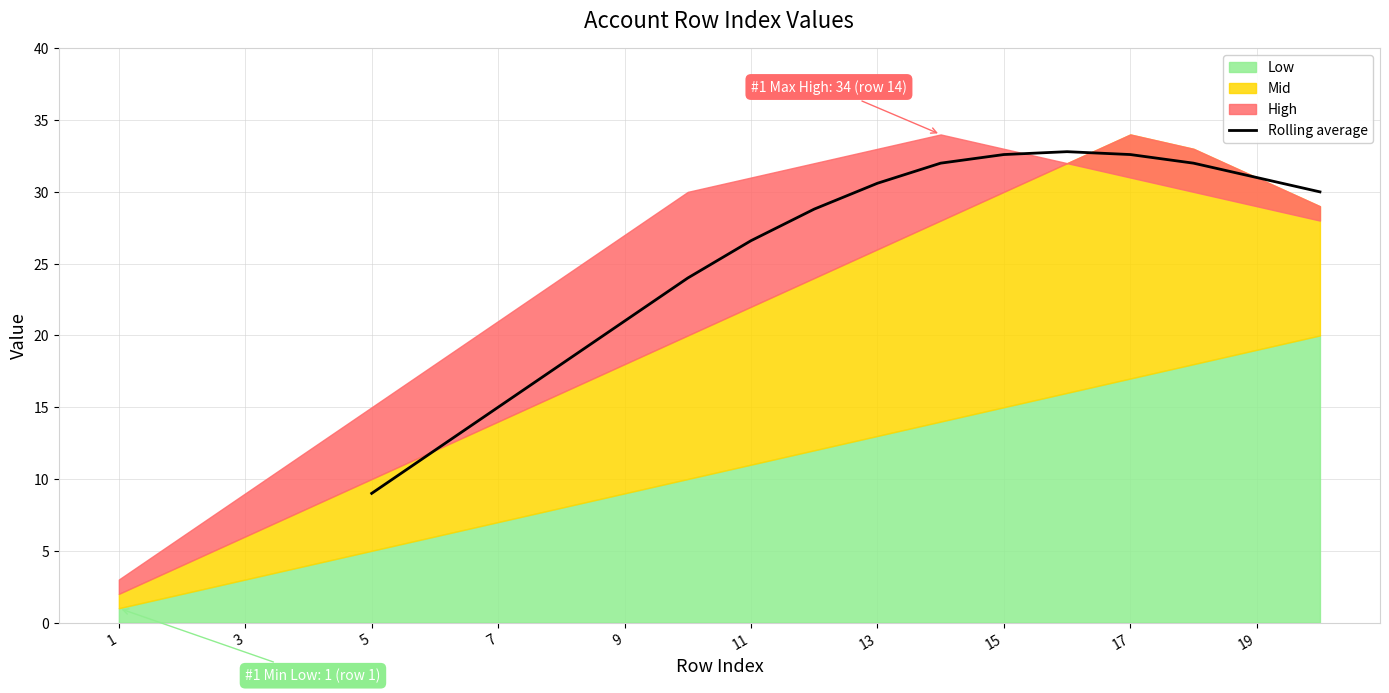

At which label is the value closest to 20?

9